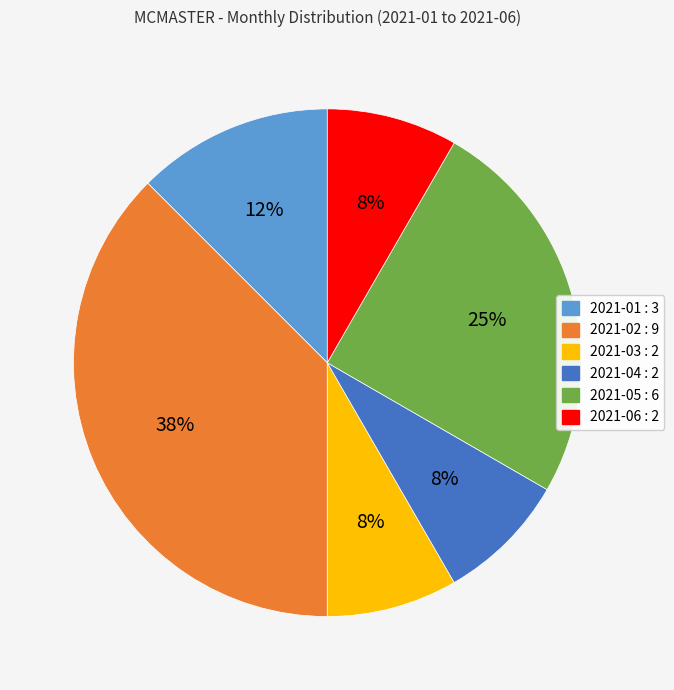

To the nearest percent, what portion does 2021-04 represent?

8%